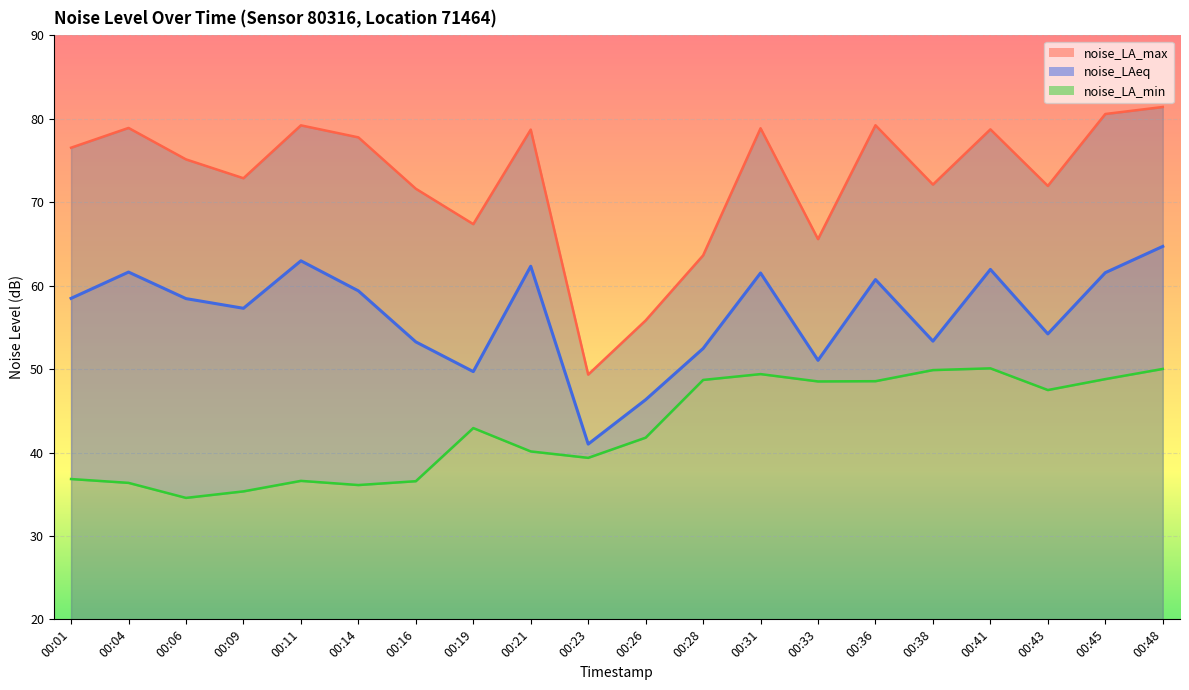

What is the average value of the noise_LA_min series?

42.9